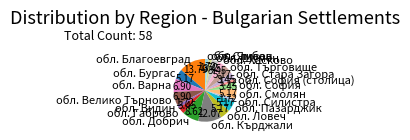

Which slice is the largest?

обл. Благоевград